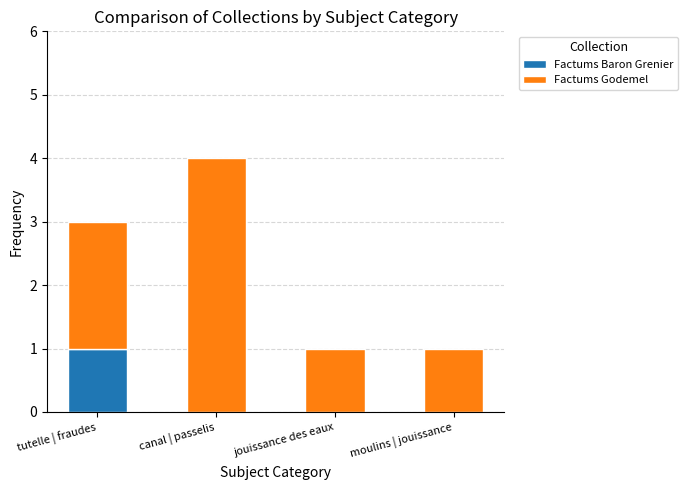

At which category is the sum across all series the highest?

canal | passelis